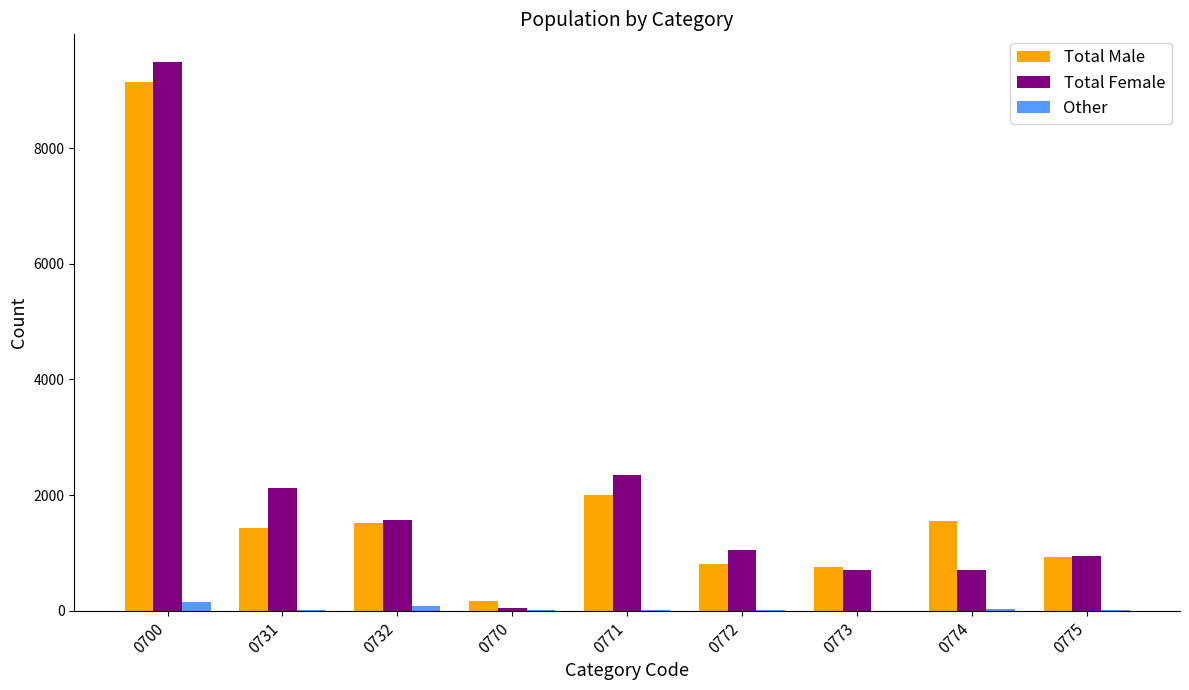

Which series has the largest range (max minus min)?

Total Female